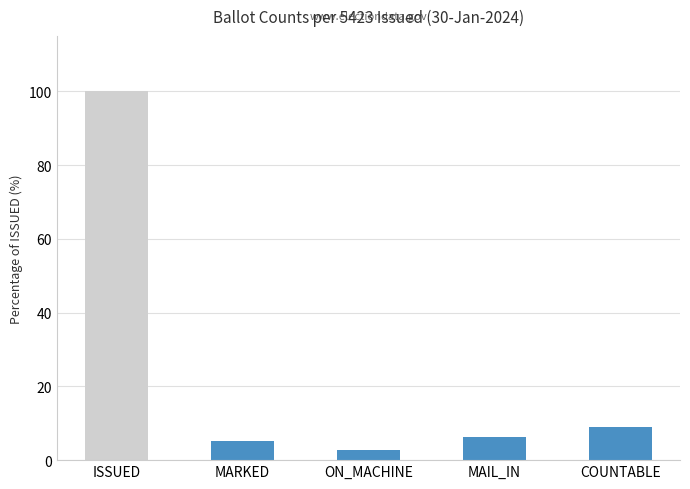

Are the bars grouped side by side (vs. stacked)?

No